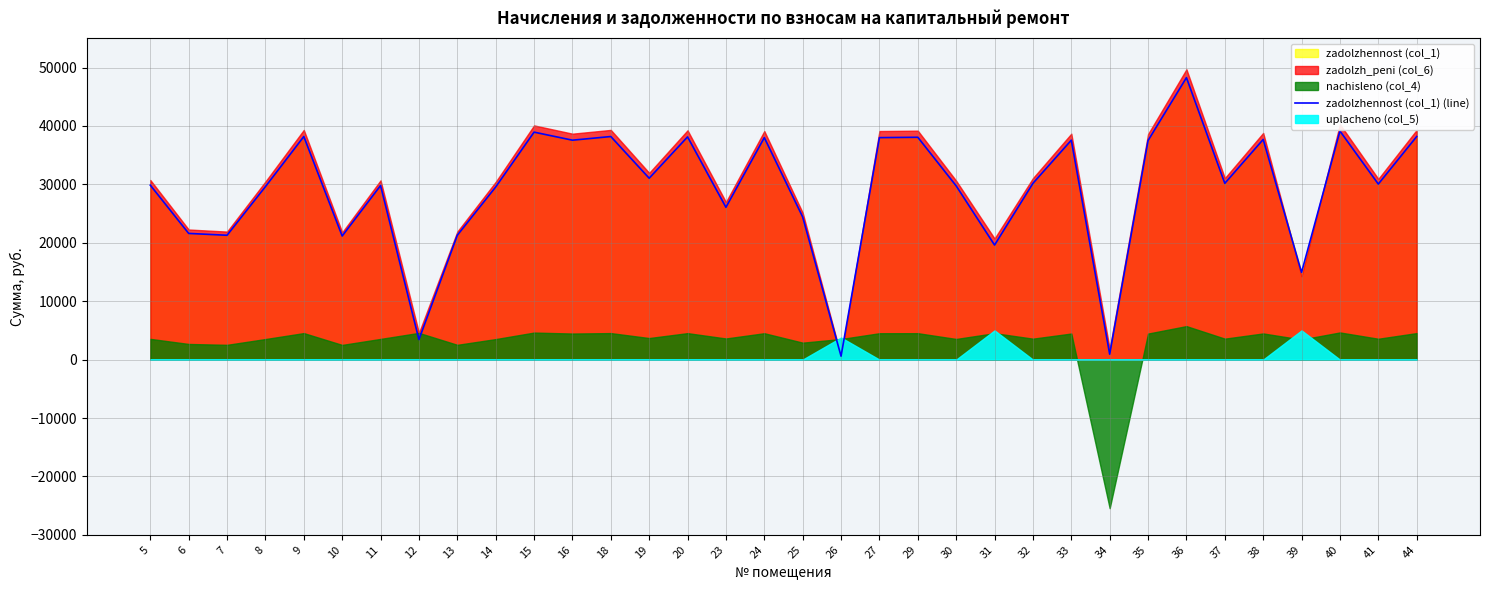

True or false: there are more than 1 points higher than both neighbors.

True